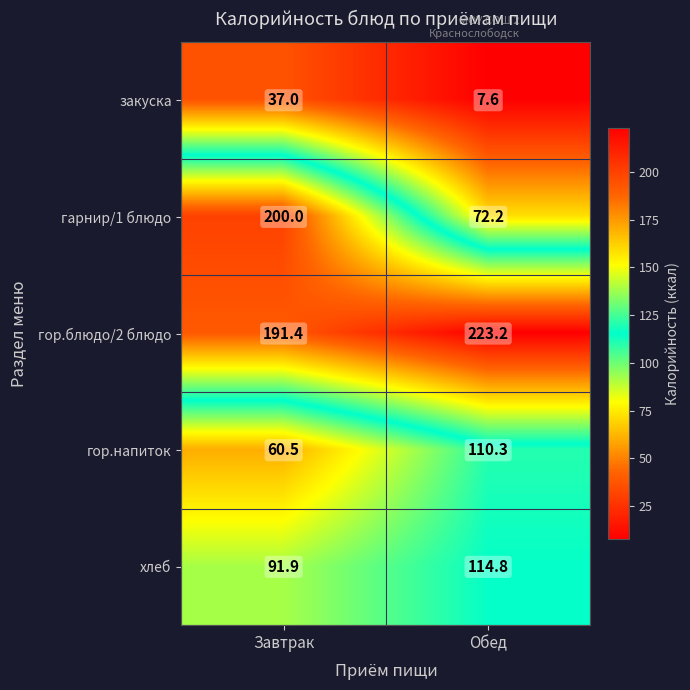

True or false: гор.напиток has a value of 110.3 at Обед.

True